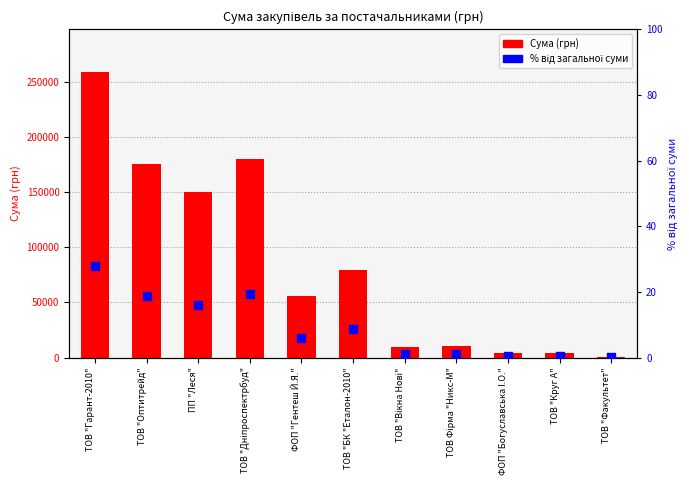

Is the value of % від суми at ТОВ "Гарант-2010" greater than the value of Сума (грн) at ТОВ "Дніпроспектрбуд"?

No